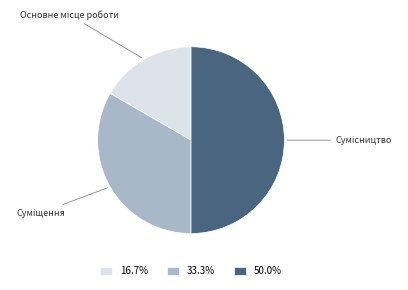

What percentage is the Сумісництво slice, to the nearest percent?

50%